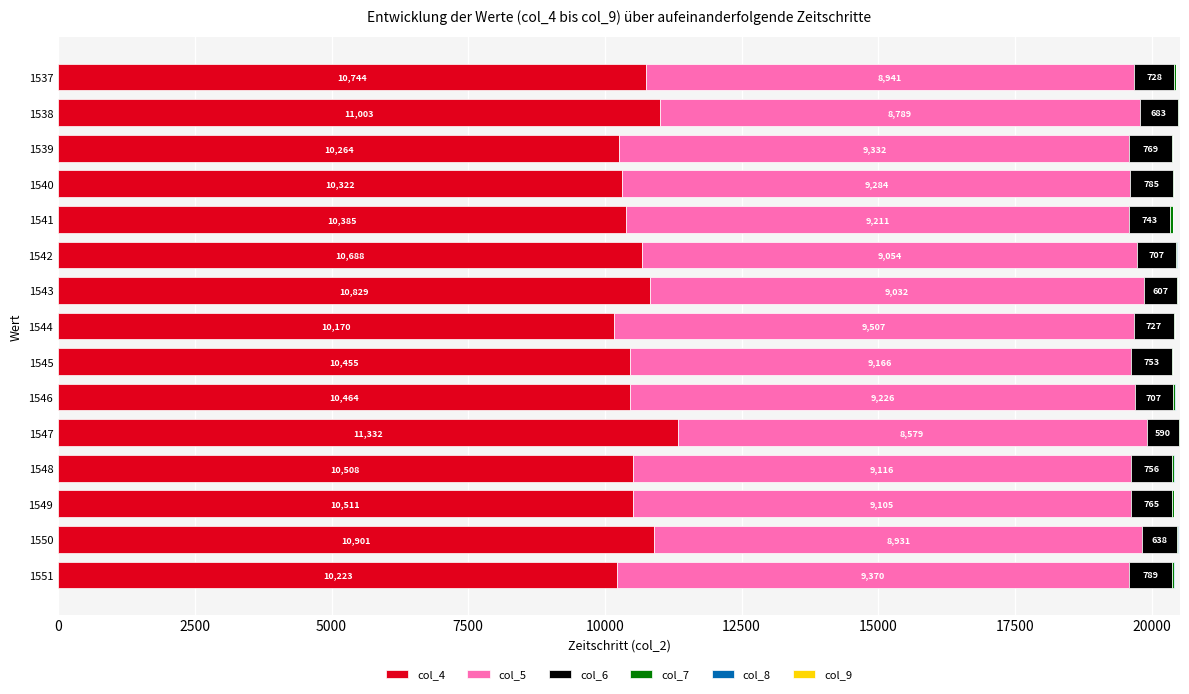

What is the total value across all series at 1545?

20396